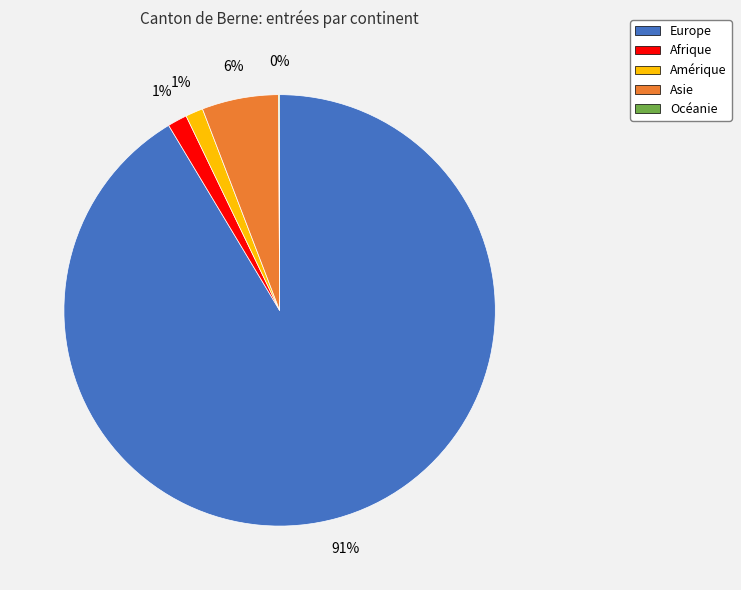

Is the sum of Asie and Amérique greater than half?

No